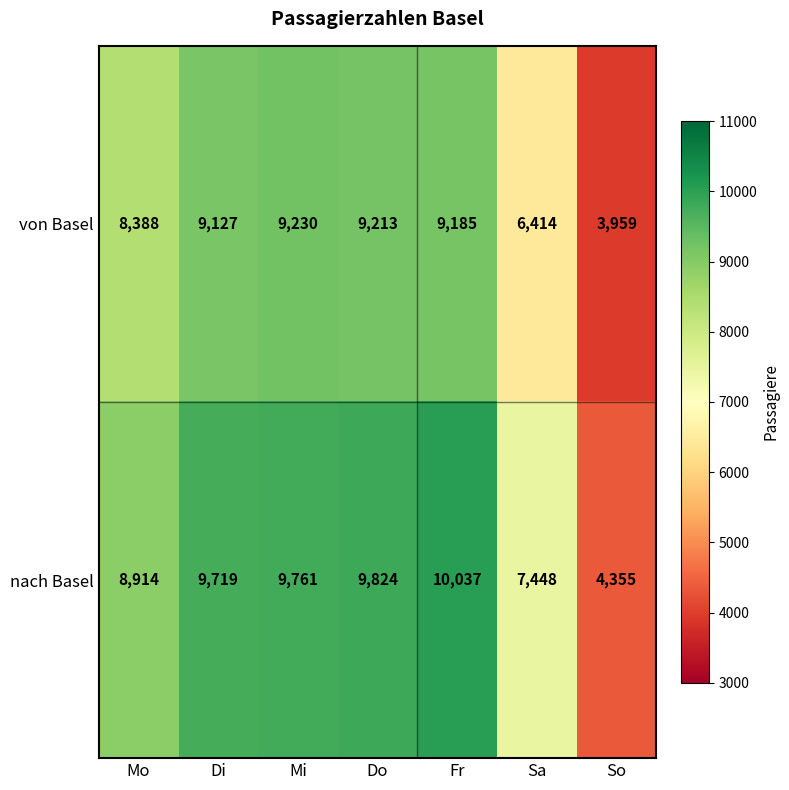

What is the difference between the highest and lowest values at Di?

592